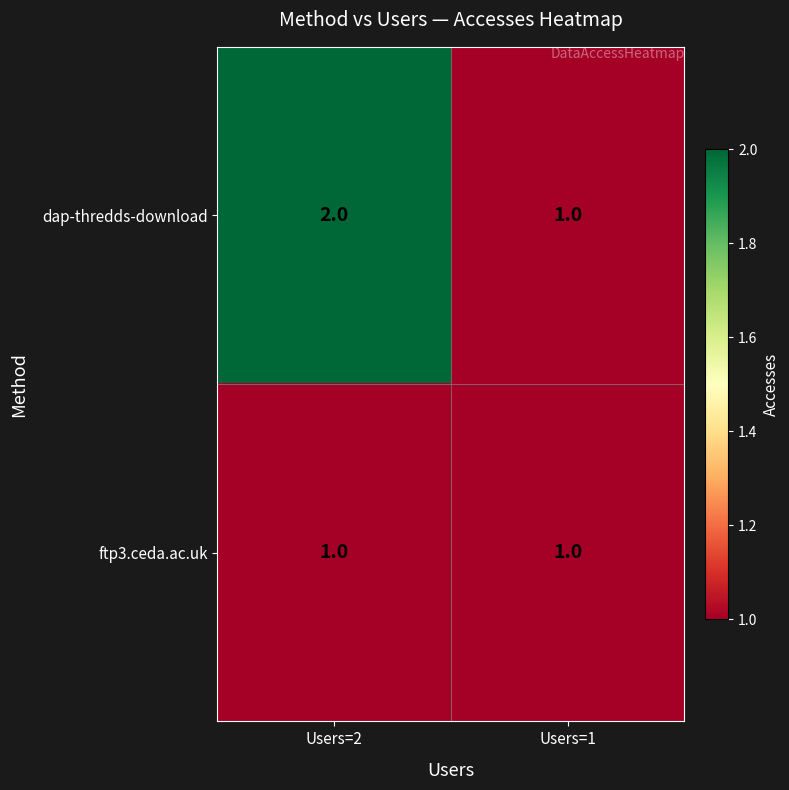

At which label does dap-thredds-download reach its minimum?

Users=1